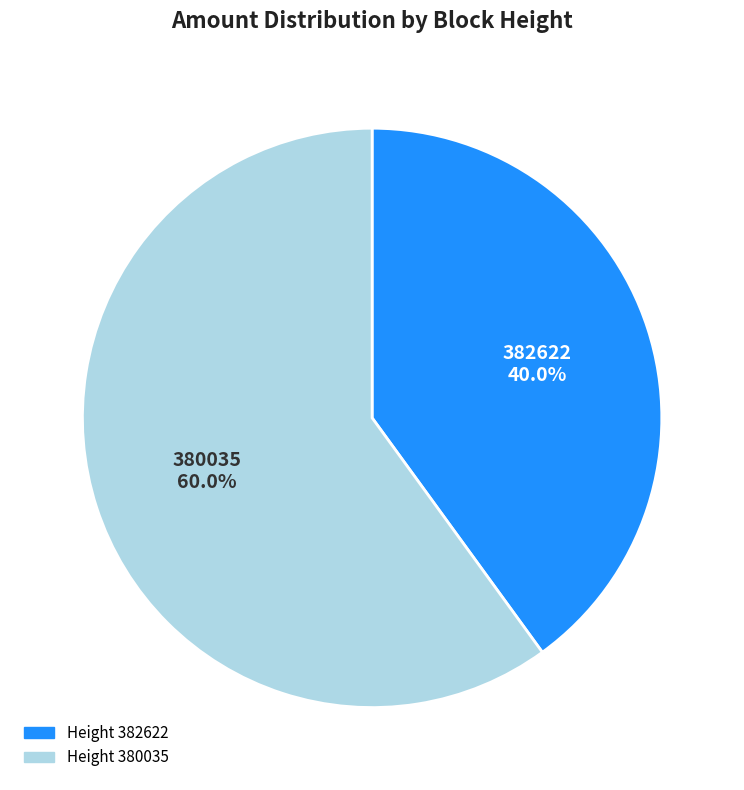

Is there any slice that represents more than half of the pie?

Yes